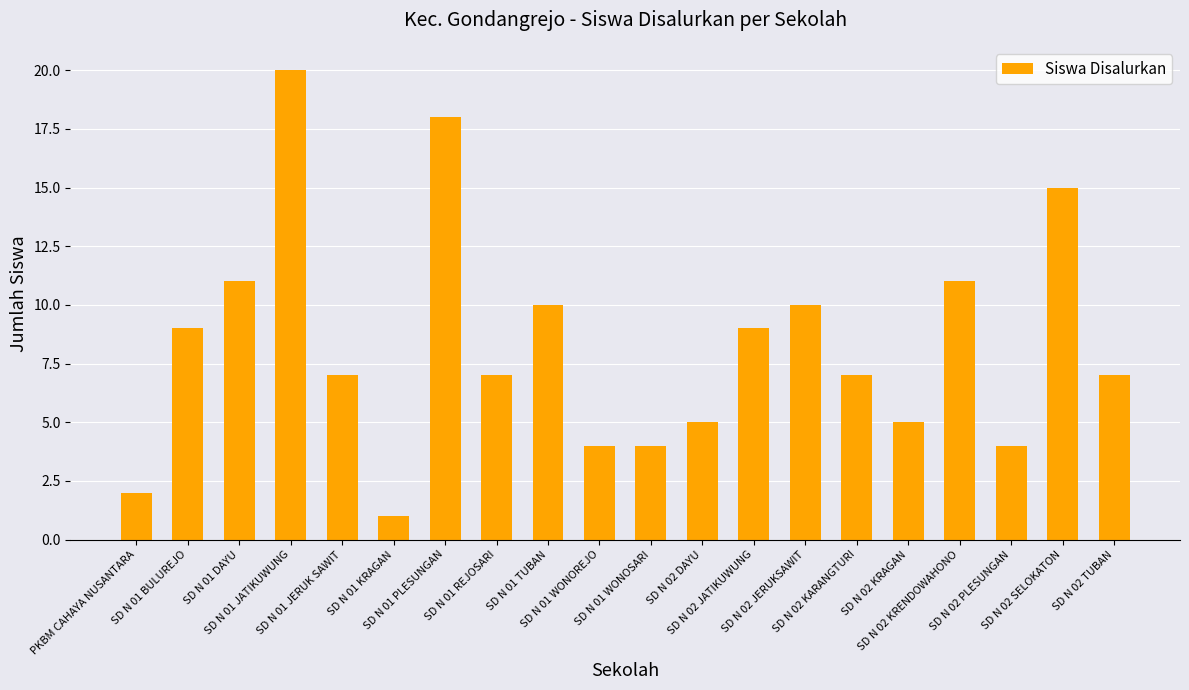

What is the difference between the maximum and minimum values?

19